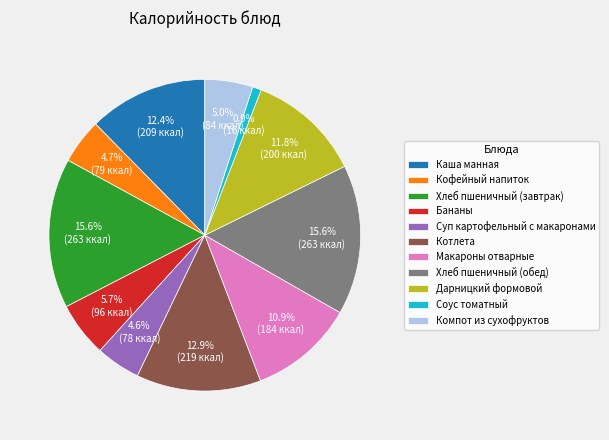

True or false: Суп картофельный с макаронами accounts for 5% of the total.

True